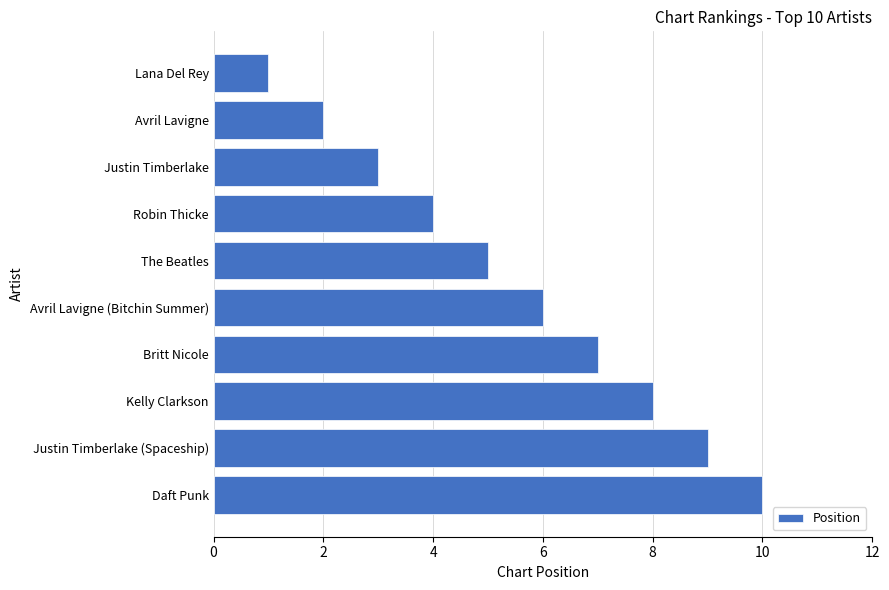

What is the smallest value displayed?

1